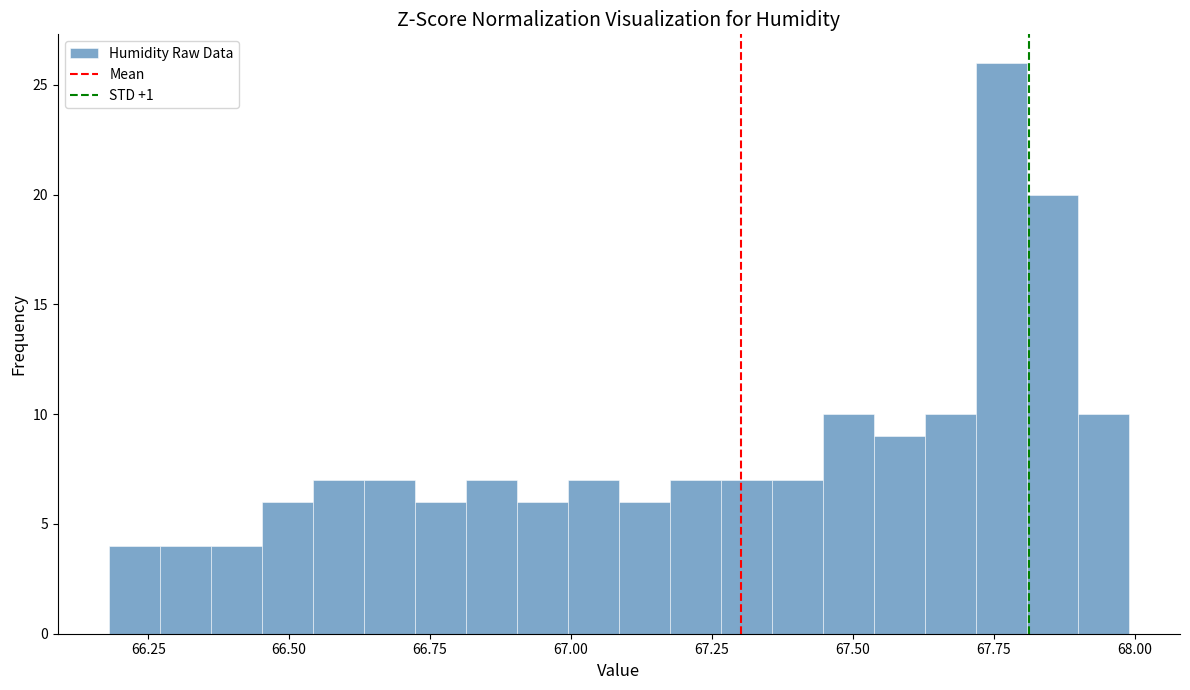

Around what value on the x-axis is the tallest bar? Give the approximate position of its centre, as read against the axis.

67.75